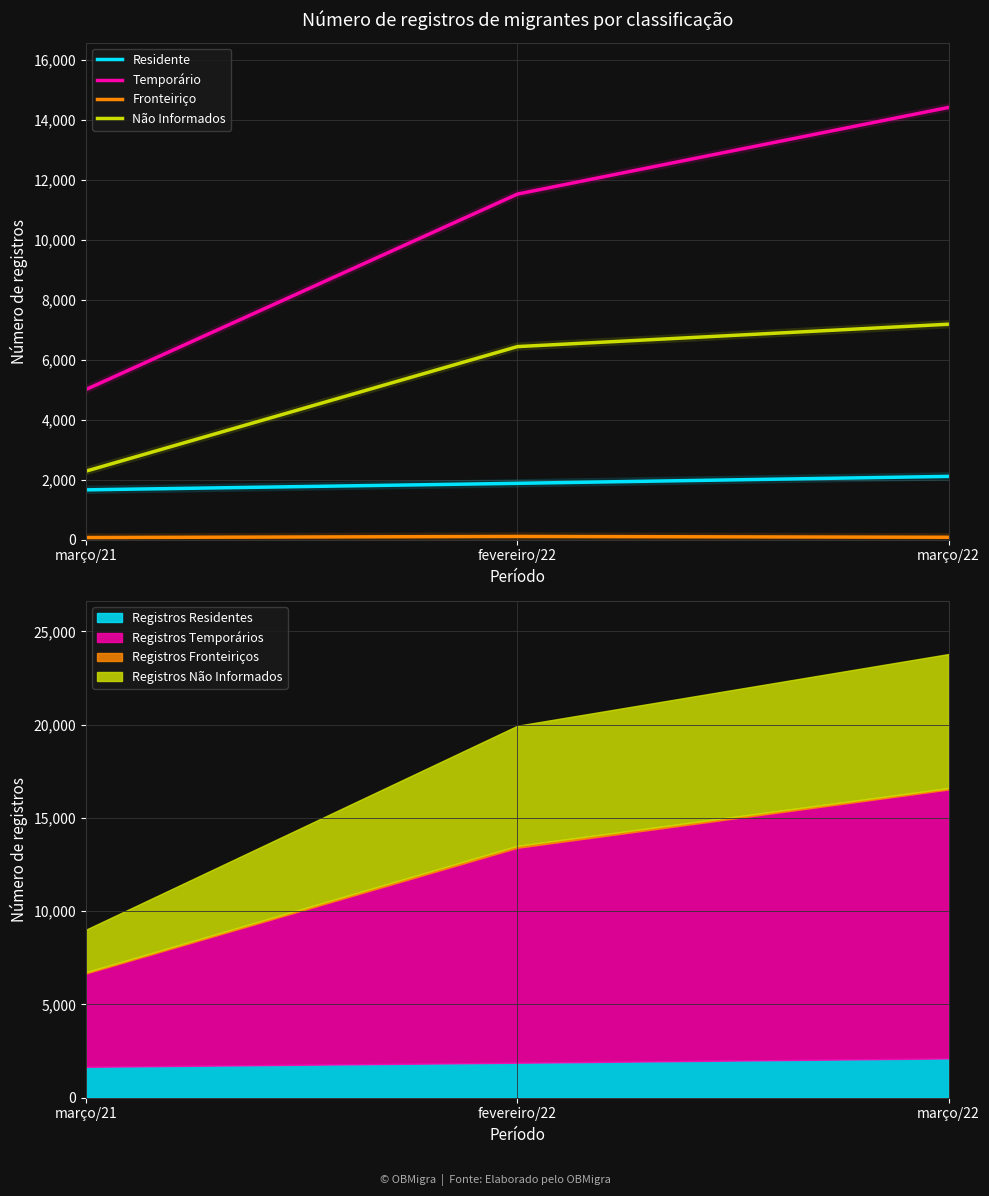

How many series are shown in this chart?

4